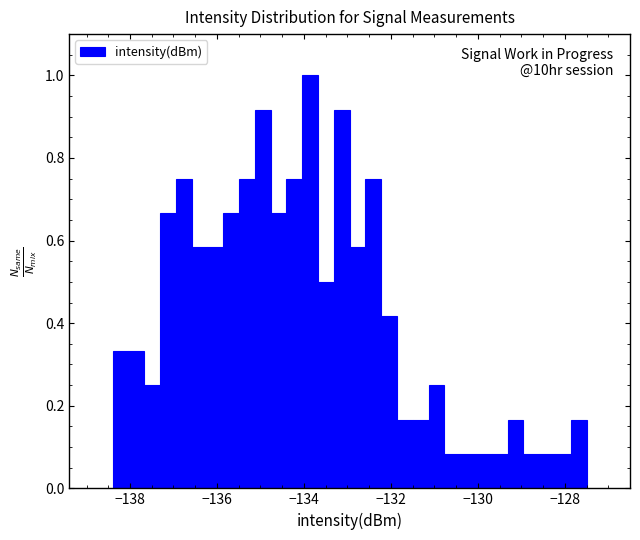

Around what value on the x-axis is the tallest bar? Give the approximate position of its centre, as read against the axis.

-133.8